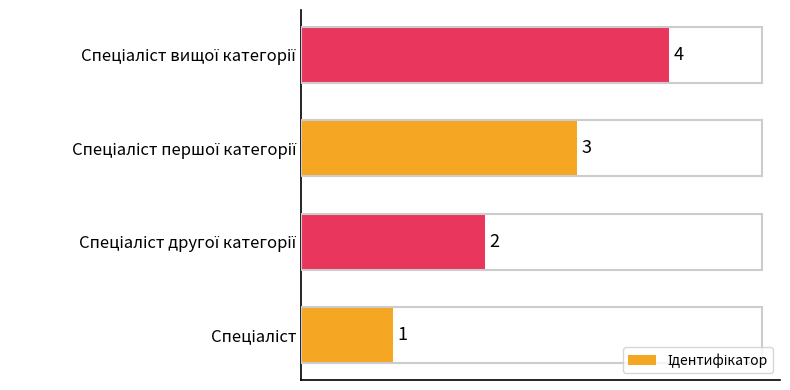

What is the minimum value shown in the chart?

1